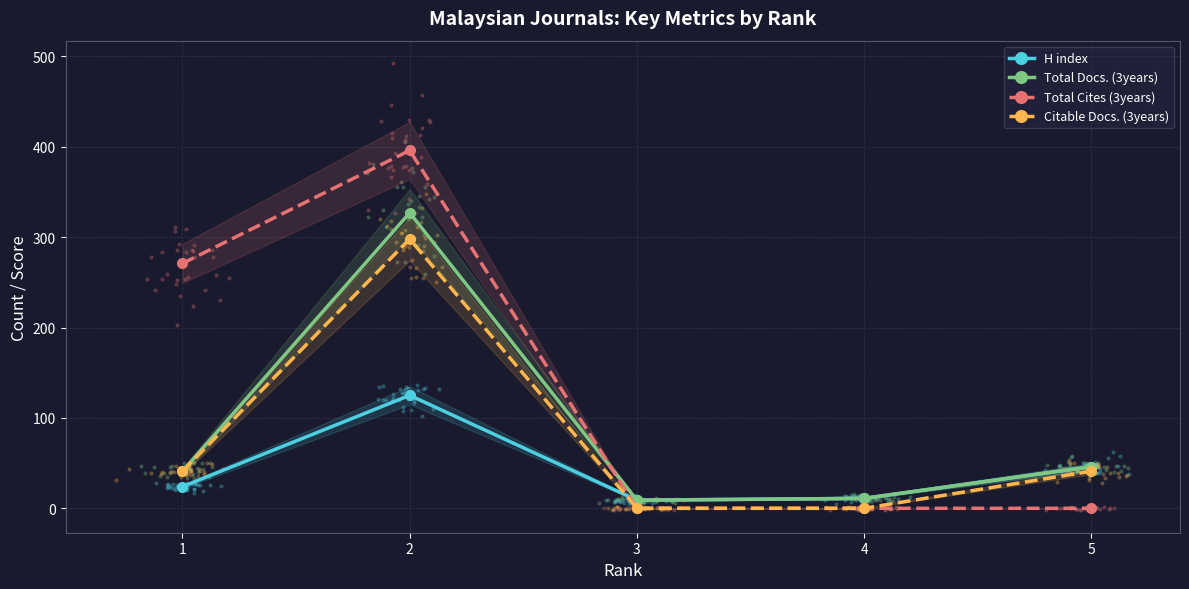

At which category is the sum across all series the highest?

2